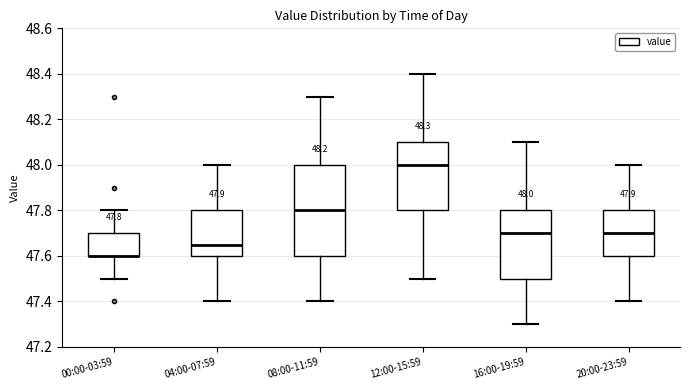

Comparing the boxes themselves (not the whiskers), which one is the tallest?

08:00-11:59